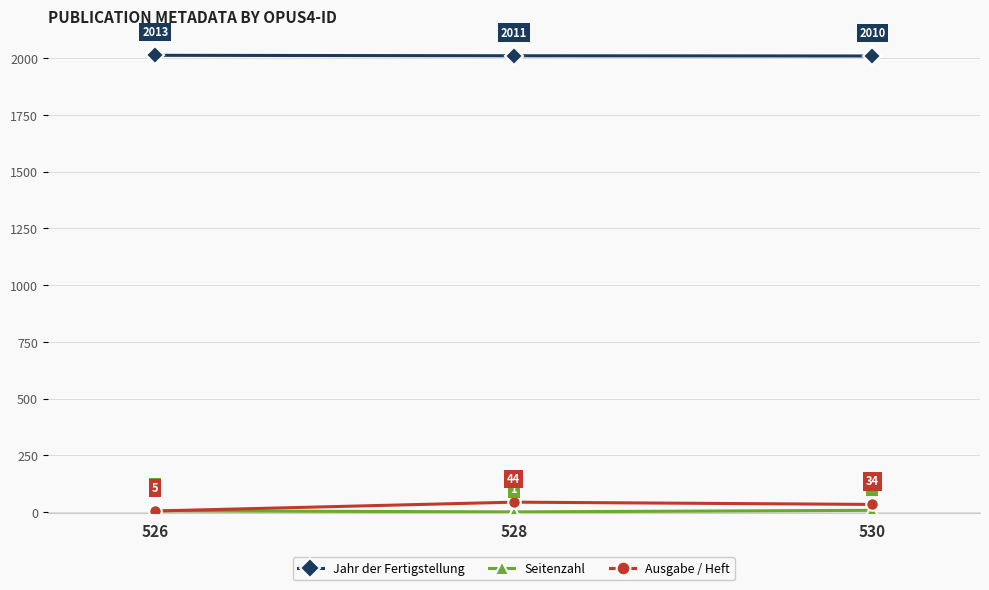

At which category is the sum across all series the highest?

528